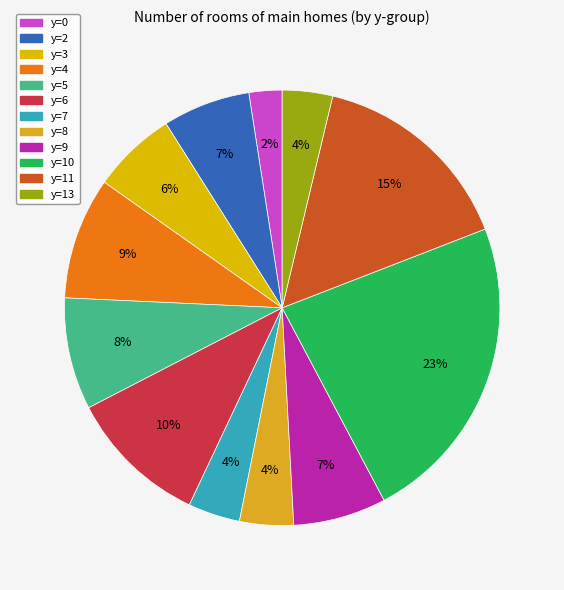

Count the number of slices in the pie.

12